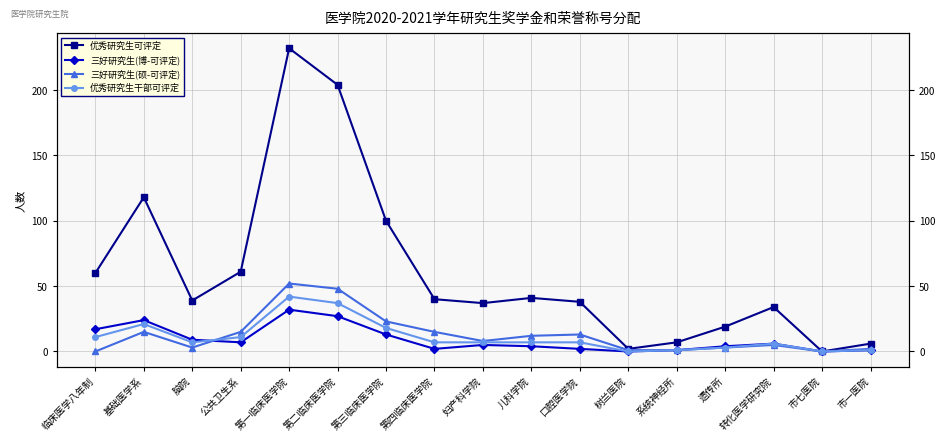

Where is the first local minimum for 优秀研究生干部可评定?

脑院